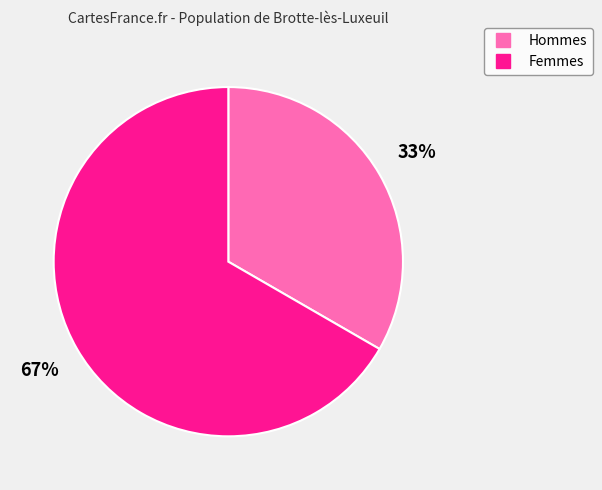

How many segments does this pie chart have?

2